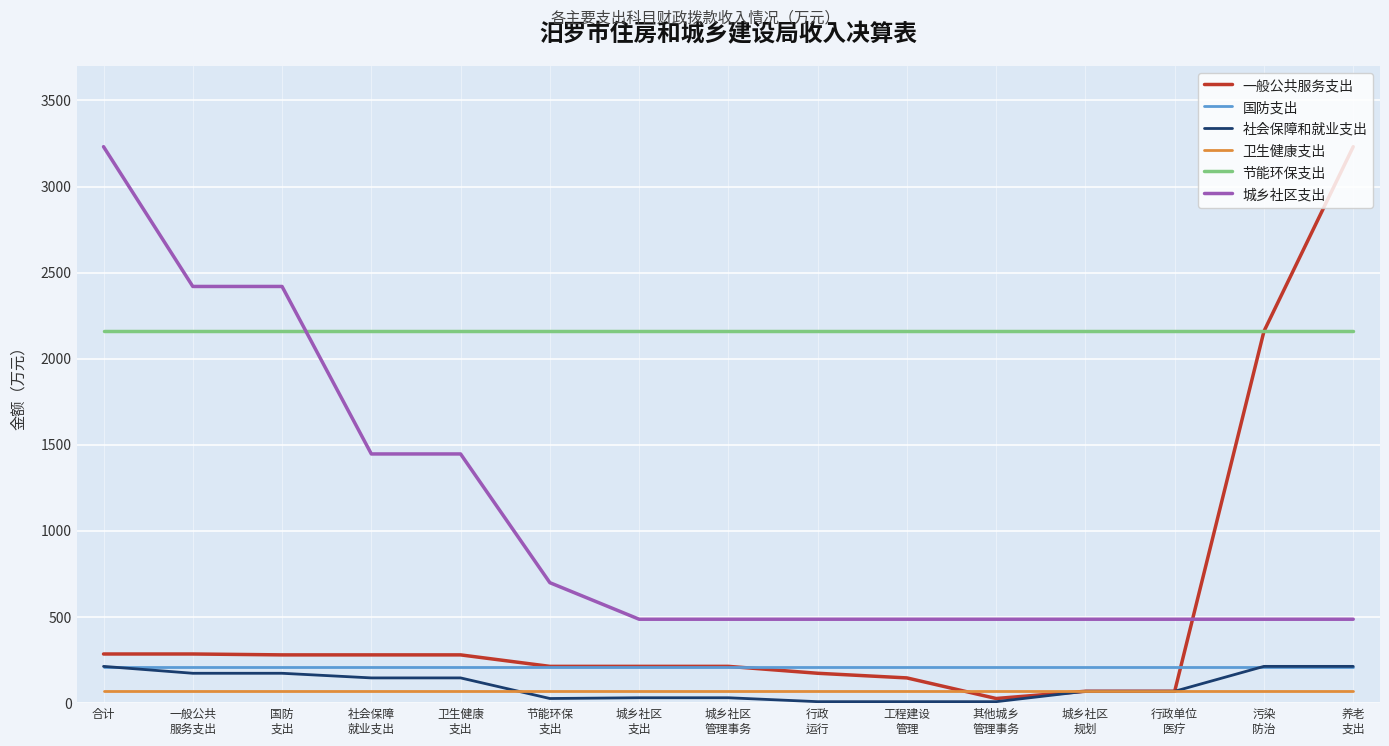

Which series changed the most between 城乡社区
管理事务 and 污染
防治?

一般公共服务支出